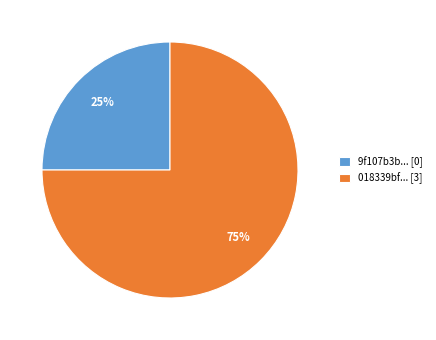

Which slice is the largest?

018339bf... [3]